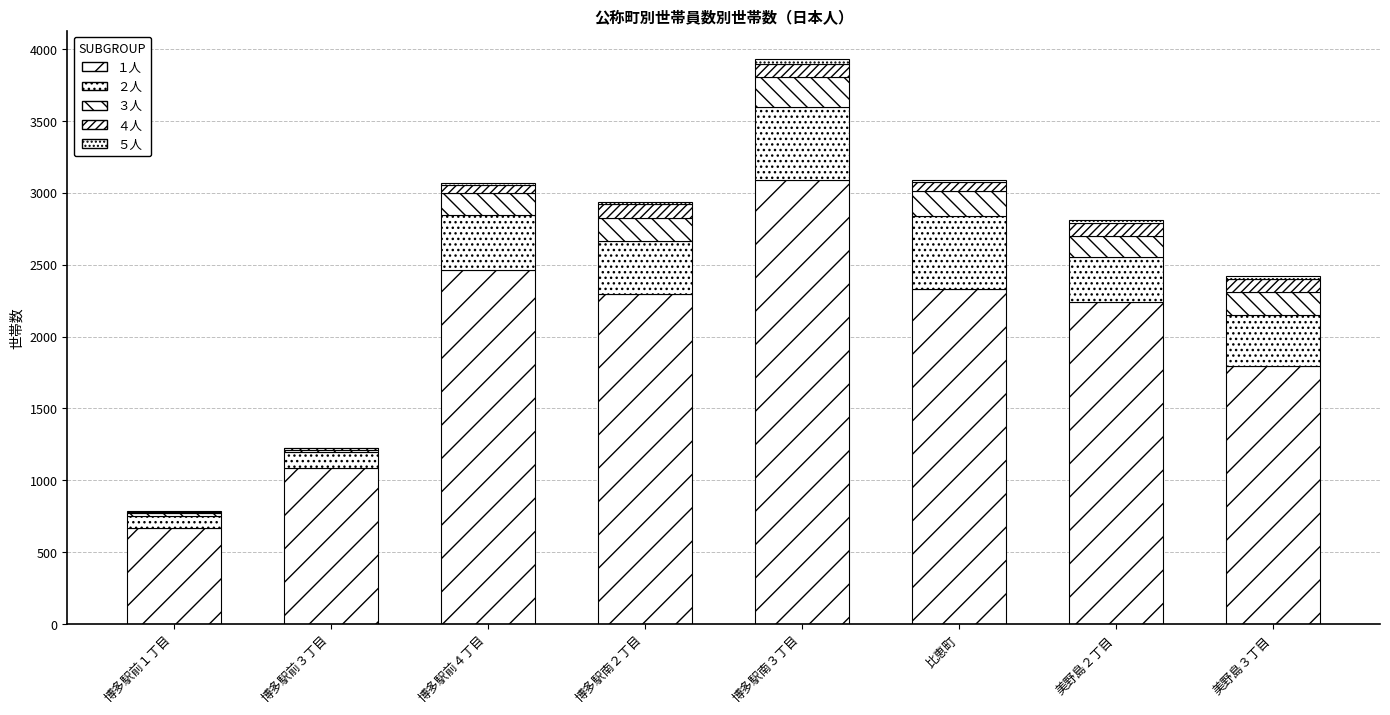

The ４人 series shows 12 at 博多駅前１丁目. True or false?

False